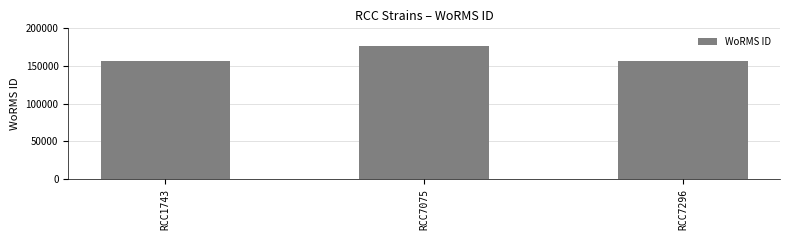

Count the number of categories in the chart.

3